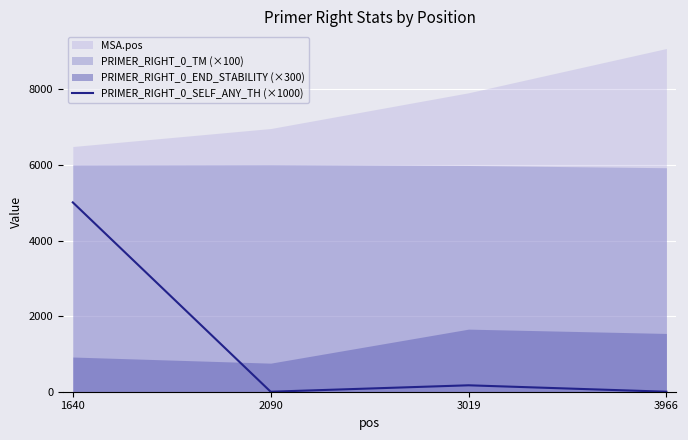

The PRIMER_RIGHT_0_SELF_ANY_TH (×1000) series shows 170 at 3019. True or false?

True